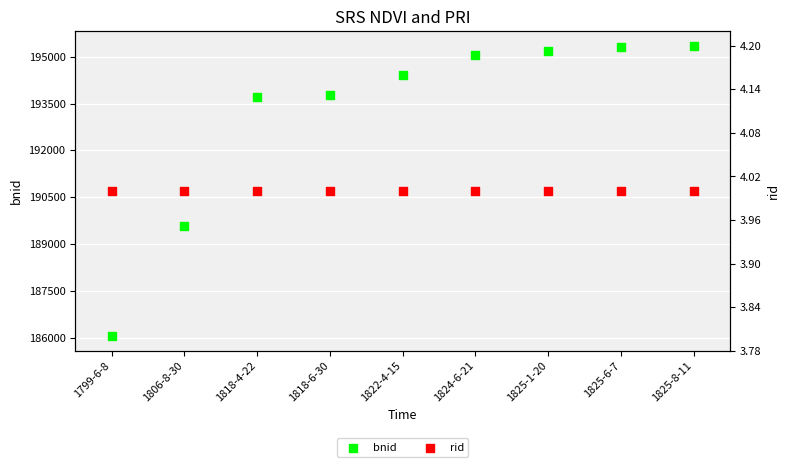

What are all the series names shown in the legend?

bnid, rid